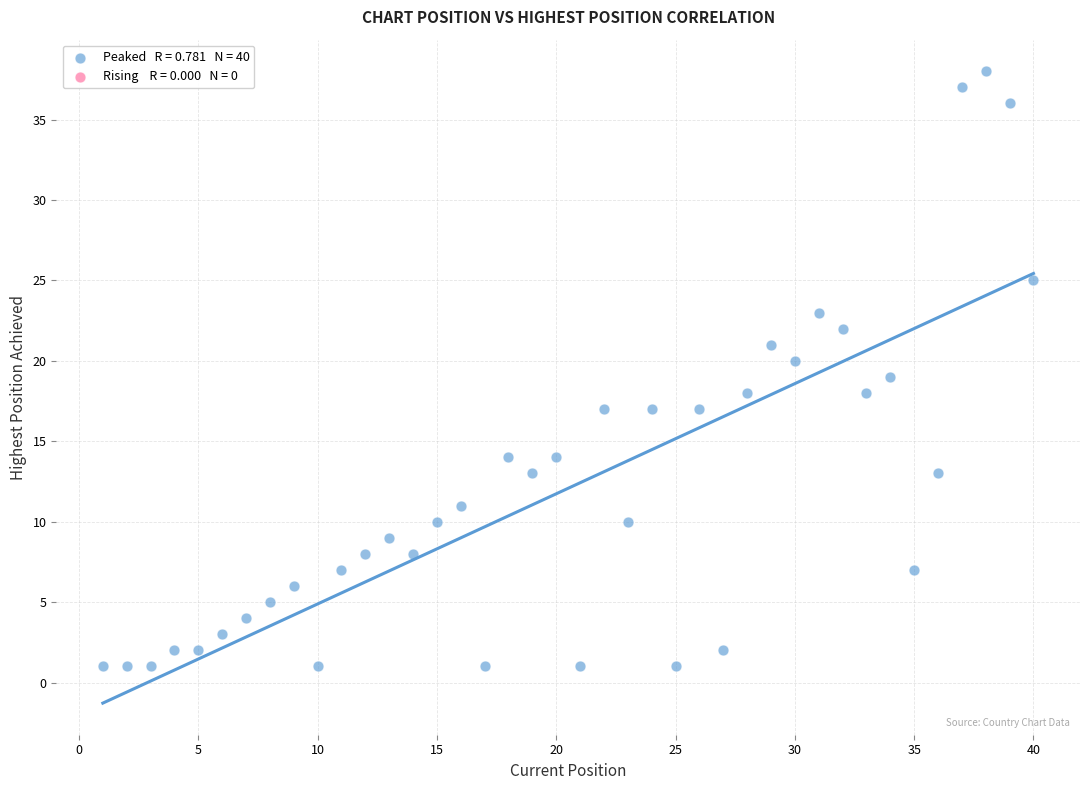

What is the range of Y values (max minus min)?

37